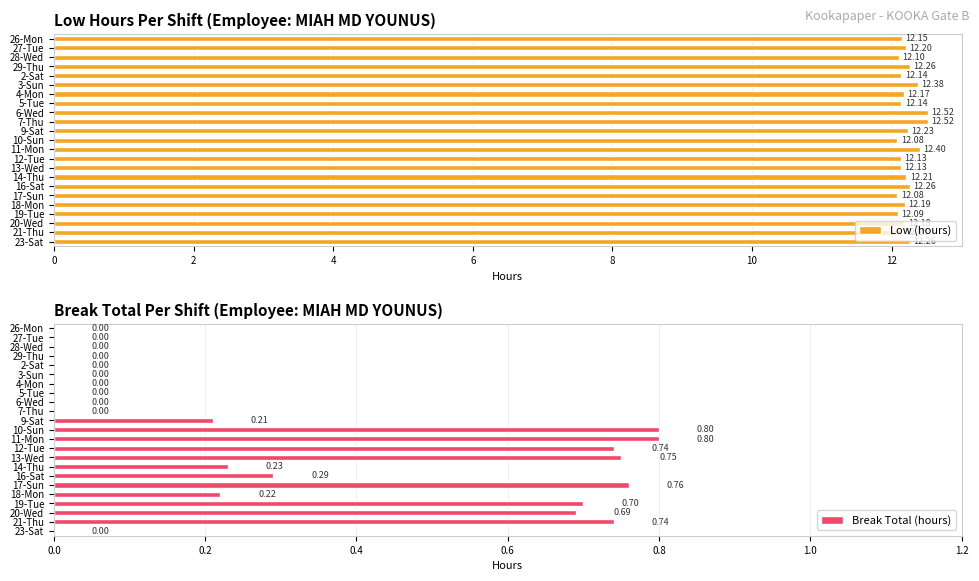

Which series has the largest total across all categories?

Low (hours)